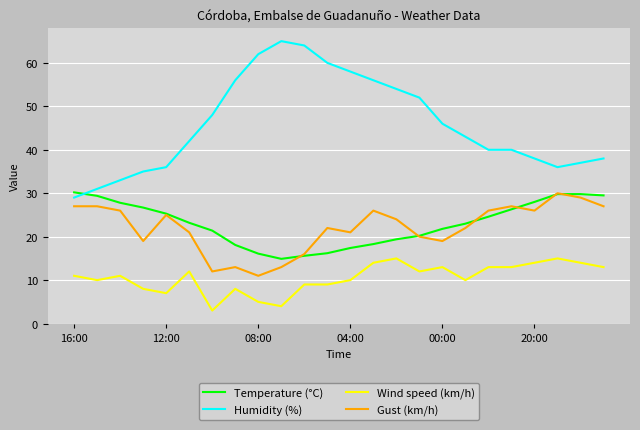

What is the smallest value displayed?

3.0